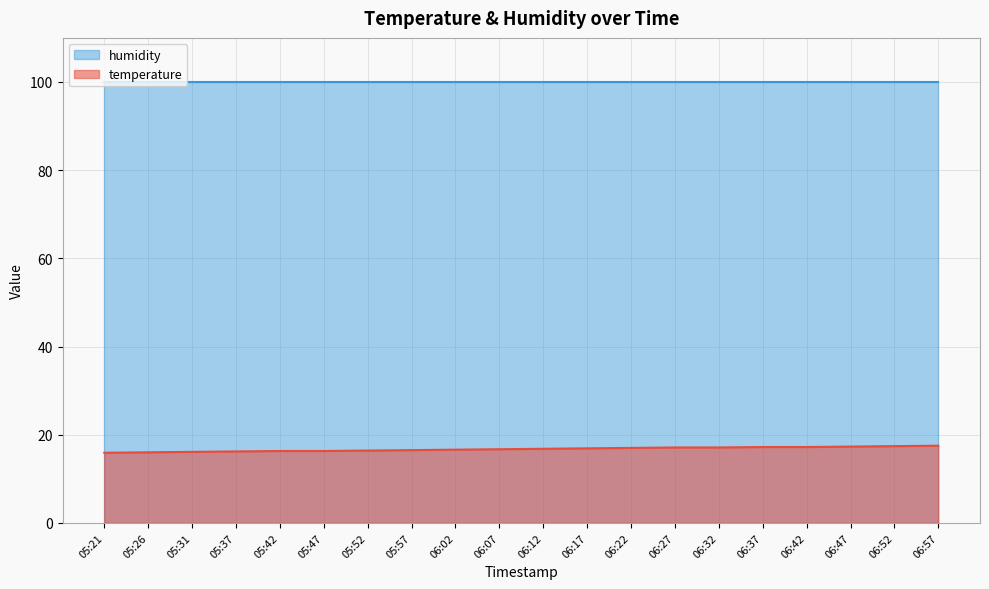

Which category has the highest value across all series?

06:57